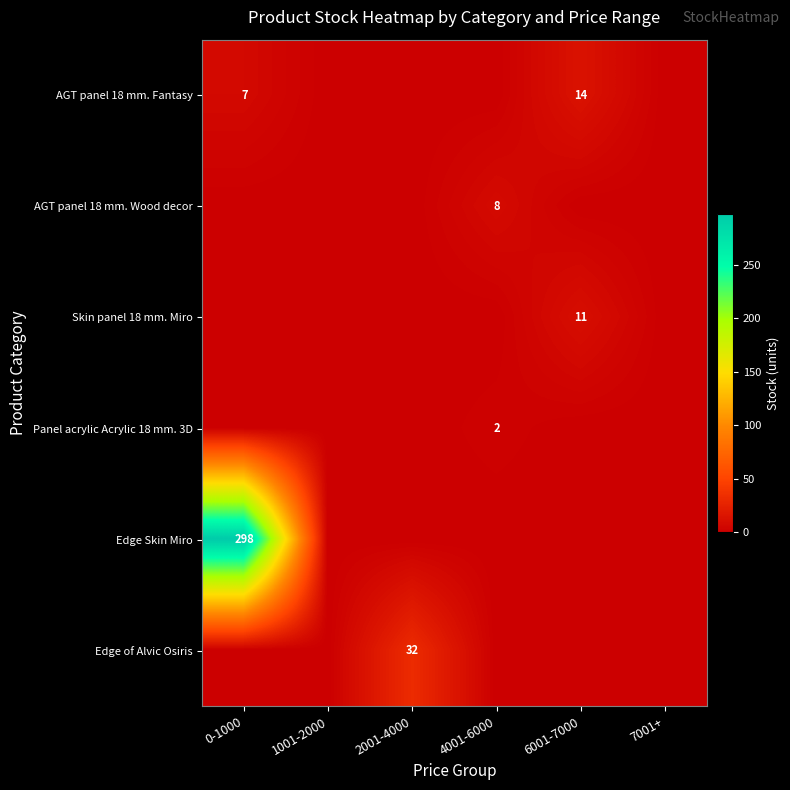

At which label does Edge of Alvic Osiris reach its minimum?

0-1000